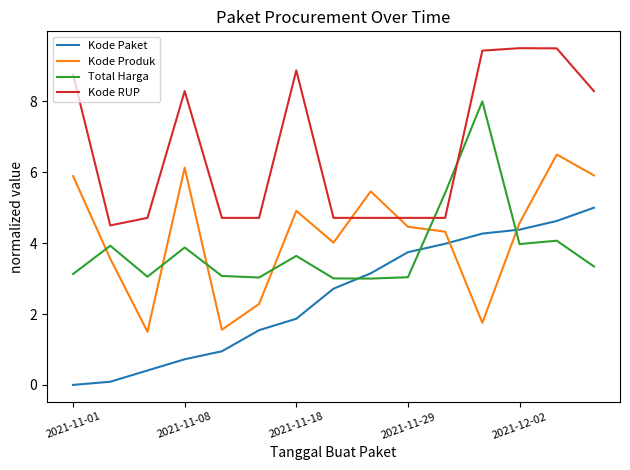

Does the chart display data point markers on the line(s)?

No